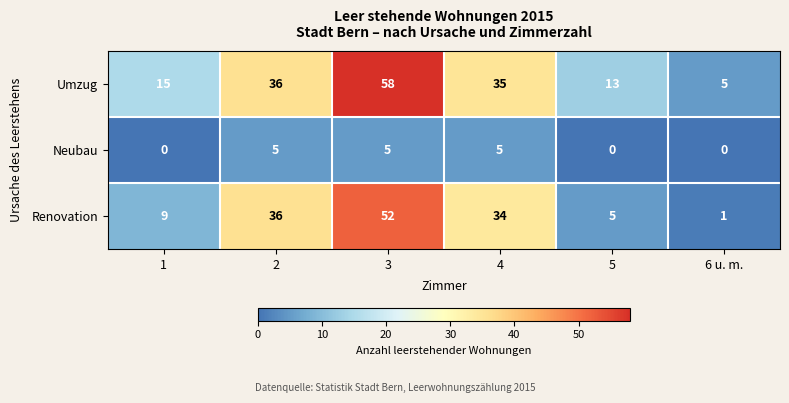

What is the maximum value for Renovation?

52